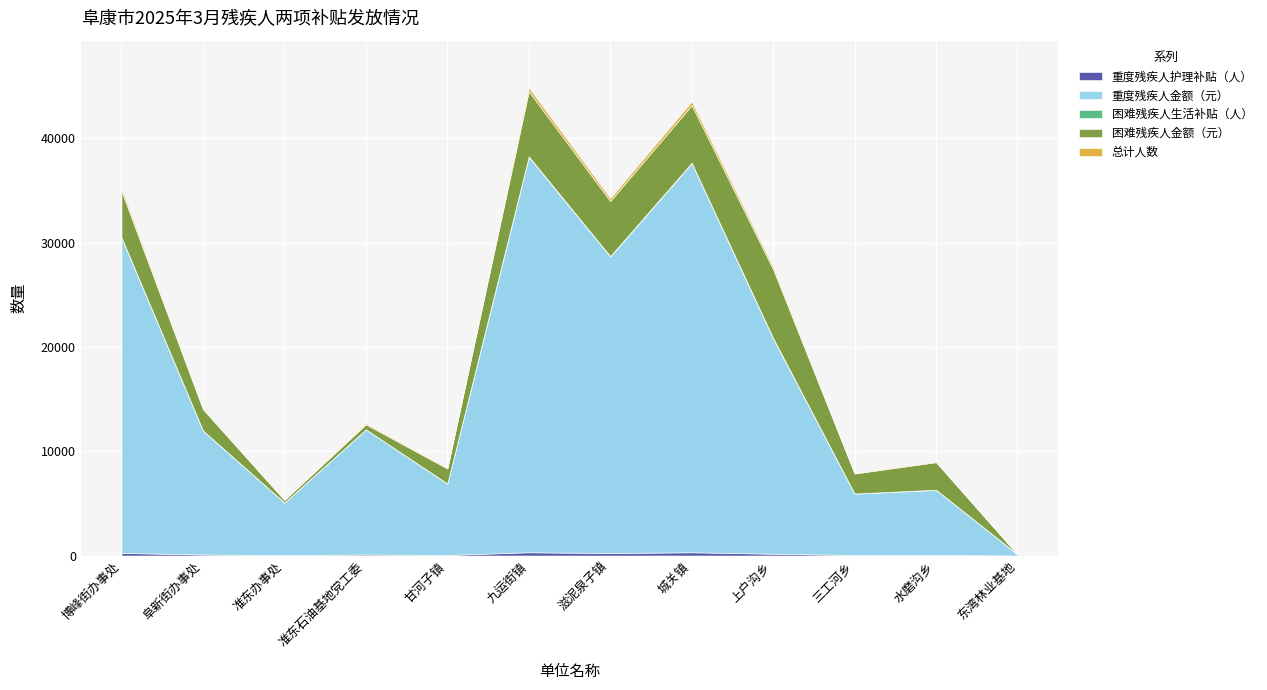

What is the label of the 9th point from the left?

上户沟乡